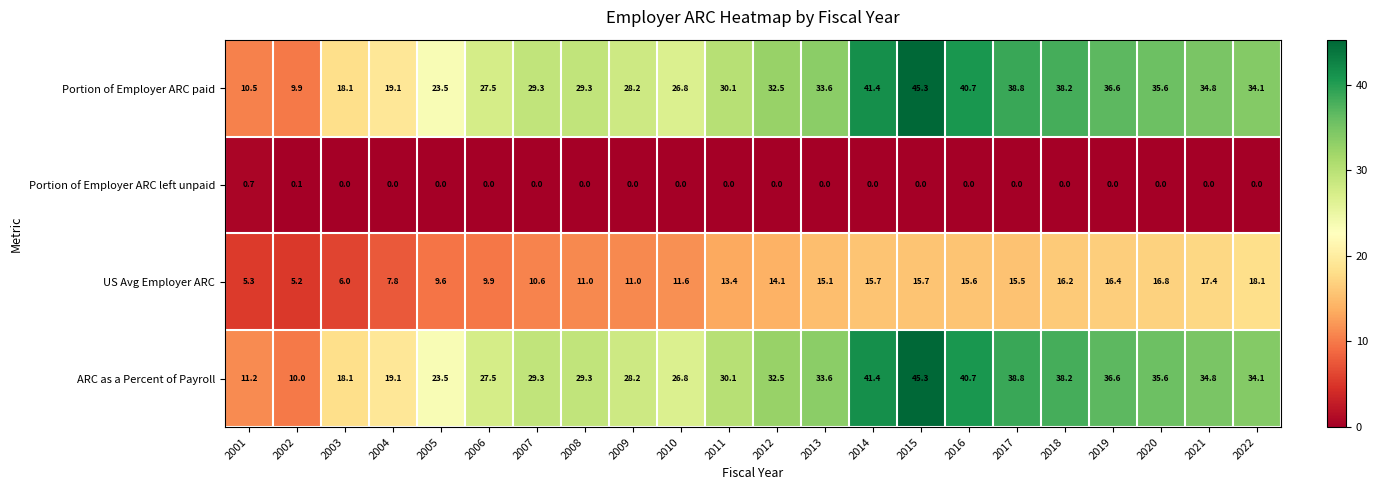

What is the total value across all series at 2001?

27.7